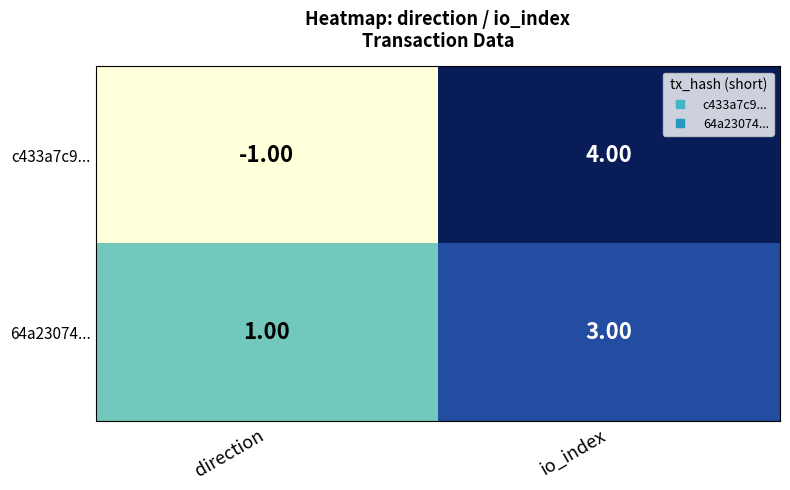

What is the difference between the highest and lowest values at io_index?

1